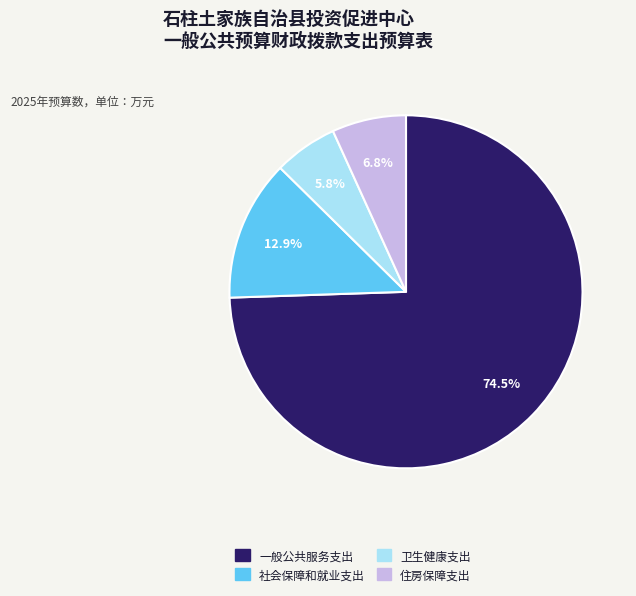

Combined, do 住房保障支出 and 卫生健康支出 account for over 50%?

No